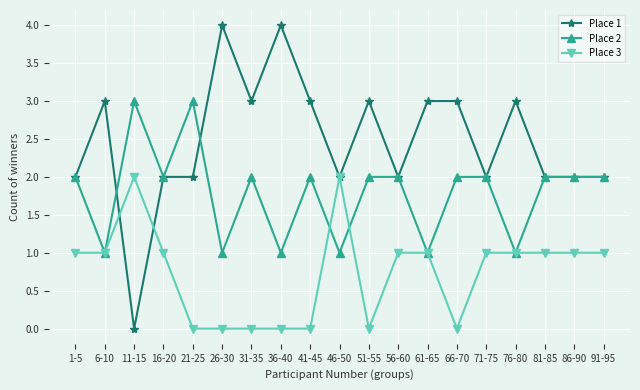

True or false: Place 3 and Place 1 intersect in this chart.

True